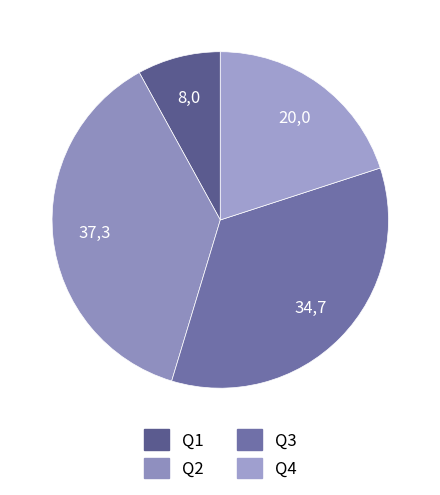

How much of the chart is everything except Q2?

62.7%